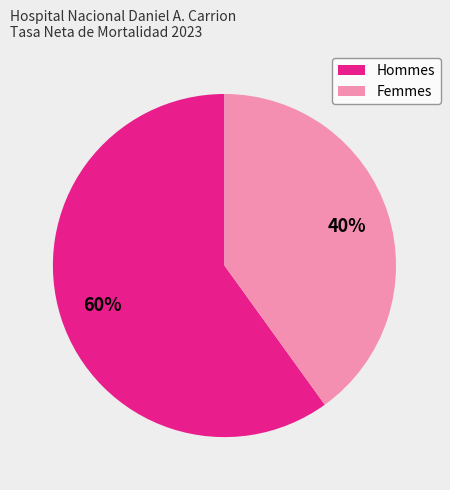

To the nearest percent, what portion does Femmes represent?

40%